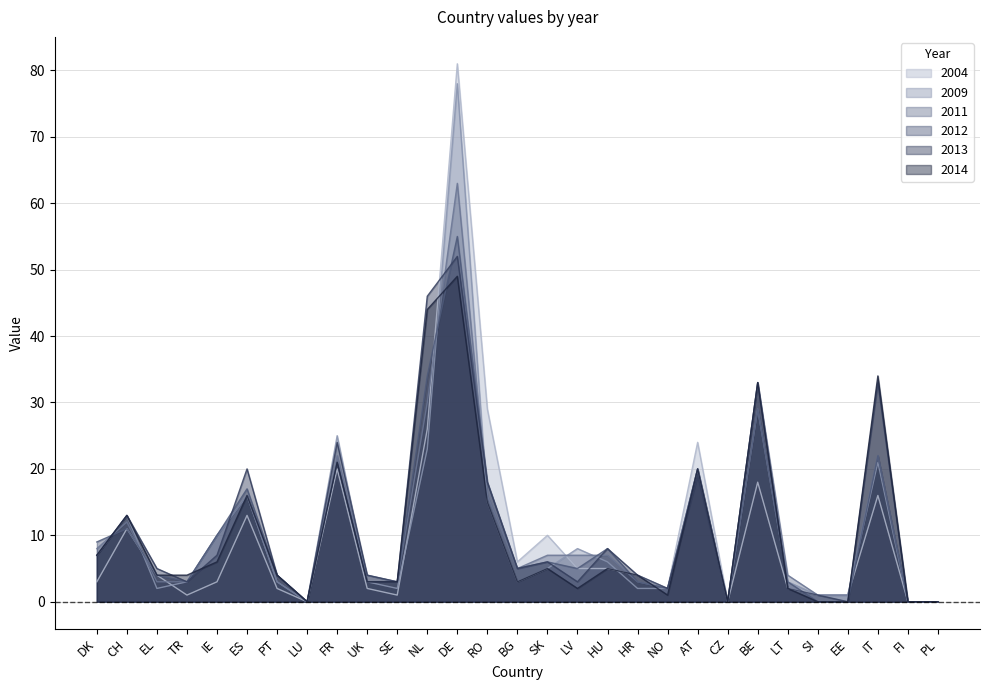

How many series are shown in this chart?

6